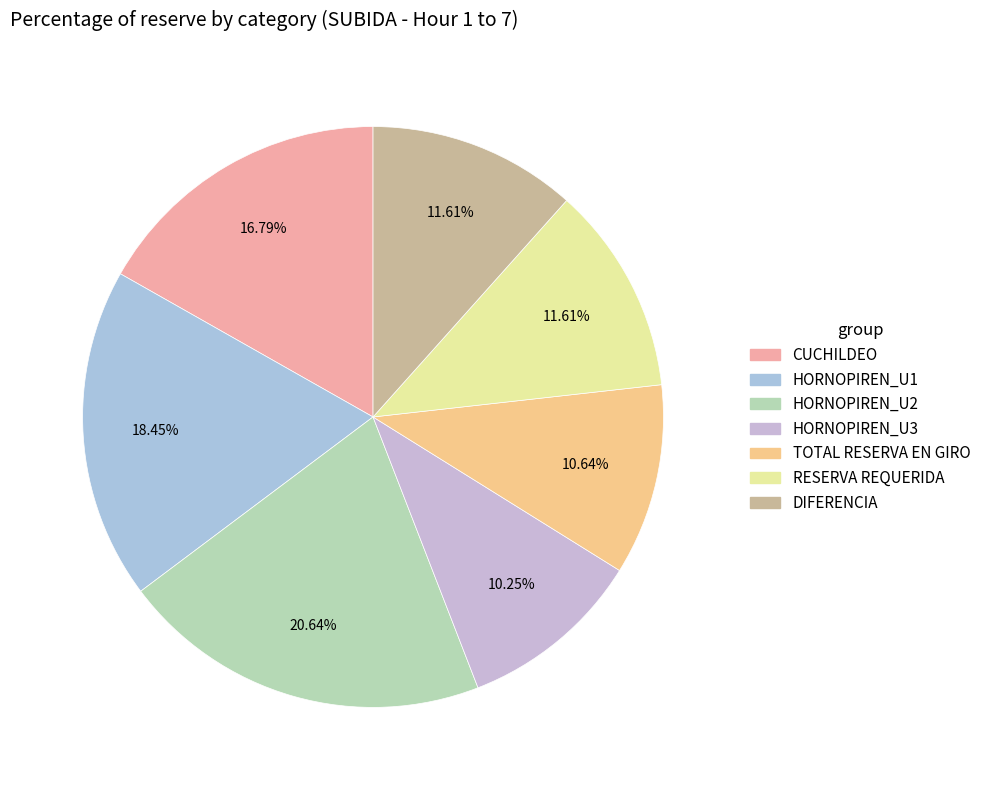

Count the number of slices in the pie.

7